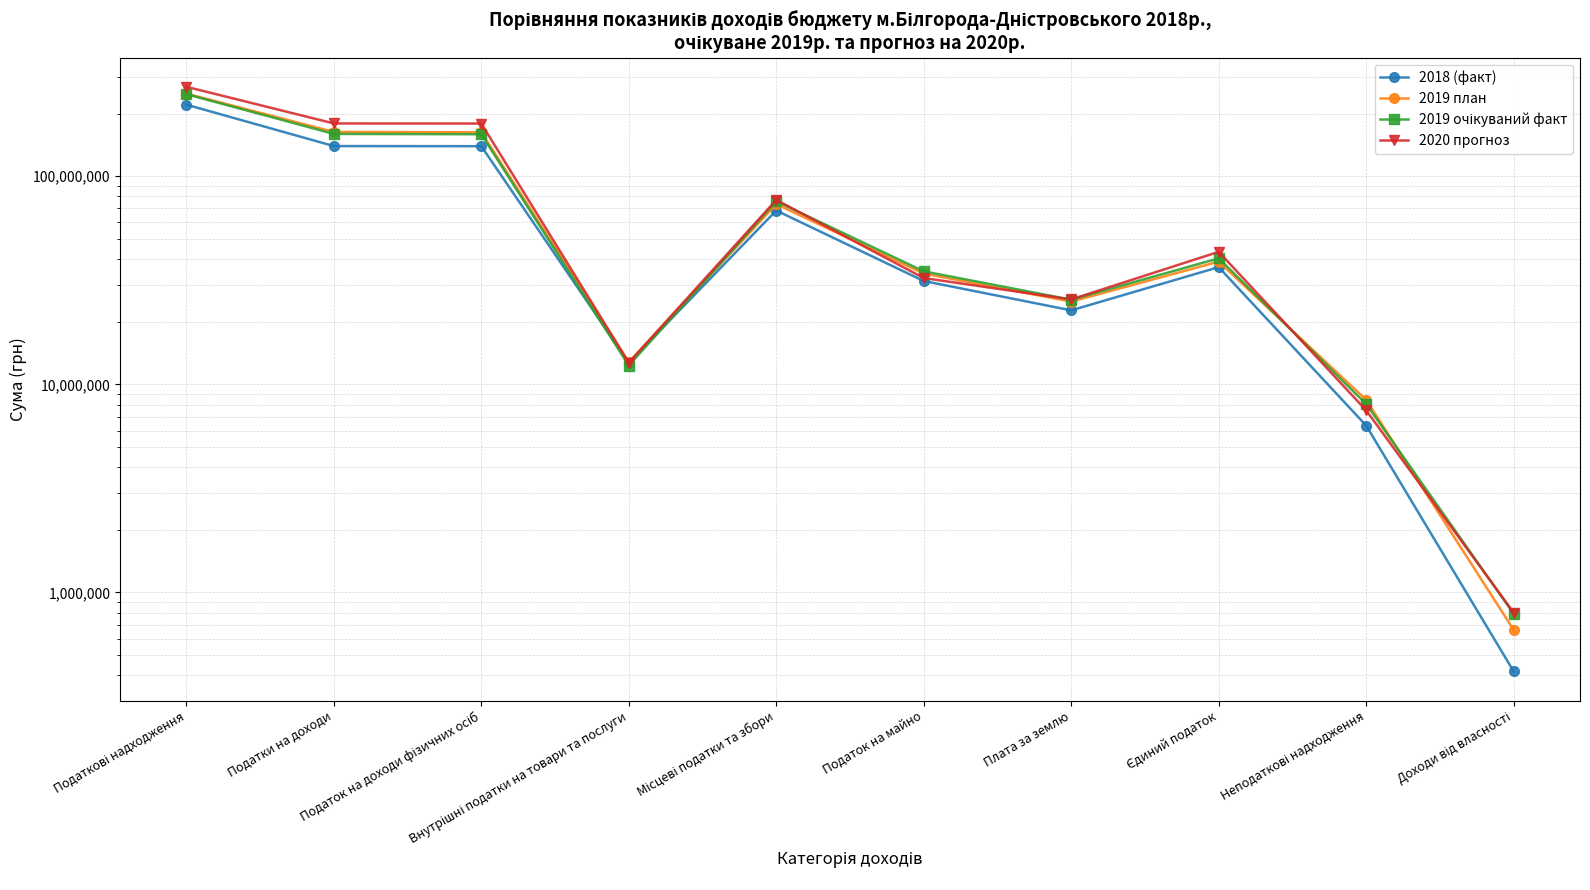

How many lines are shown in the chart?

4